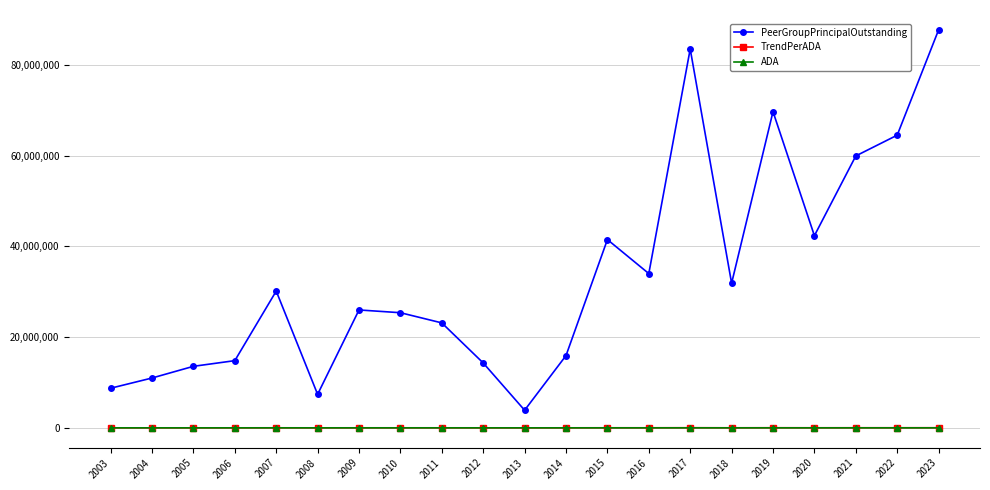

Which category has the highest value across all series?

2023